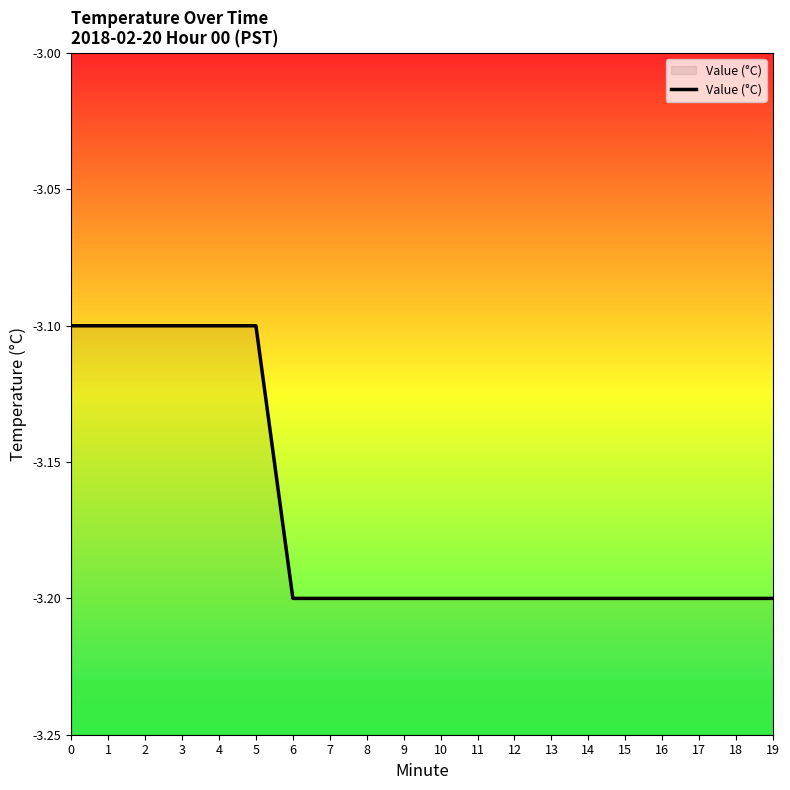

Reading left to right, list all the values displayed in this chart.

-3.1	-3.1	-3.1	-3.1	-3.1	-3.1	-3.2	-3.2	-3.2	-3.2	-3.2	-3.2	-3.2	-3.2	-3.2	-3.2	-3.2	-3.2	-3.2	-3.2